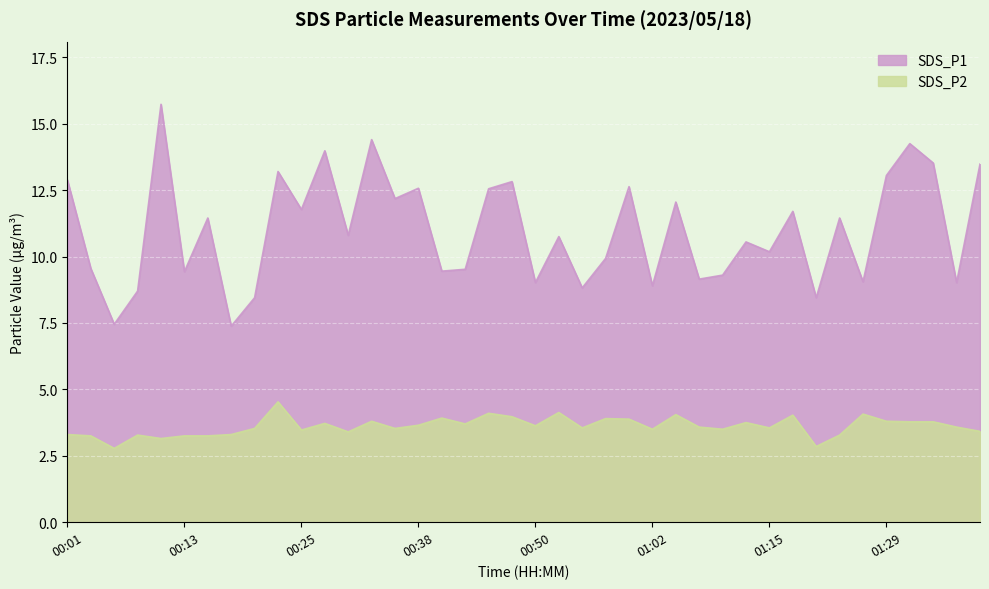

What value does the SDS_P2 series have at 01:20?

2.9